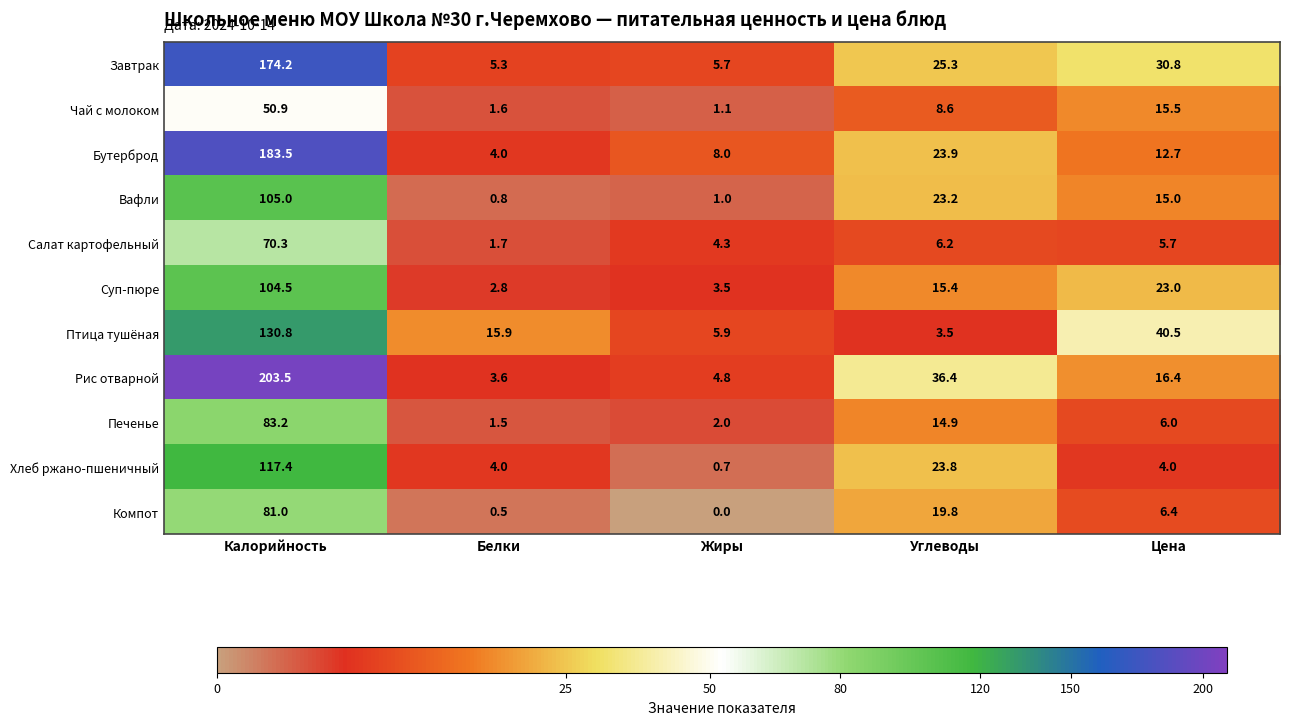

Which series changed the most between Калорийность and Углеводы?

Рис отварной